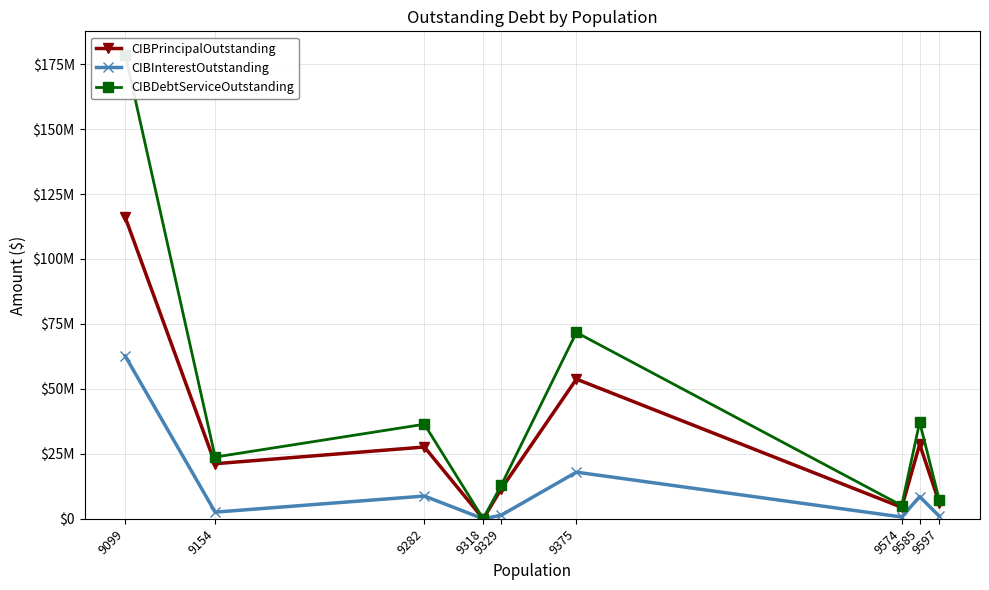

True or false: CIBInterestOutstanding and CIBPrincipalOutstanding cross at least once.

False